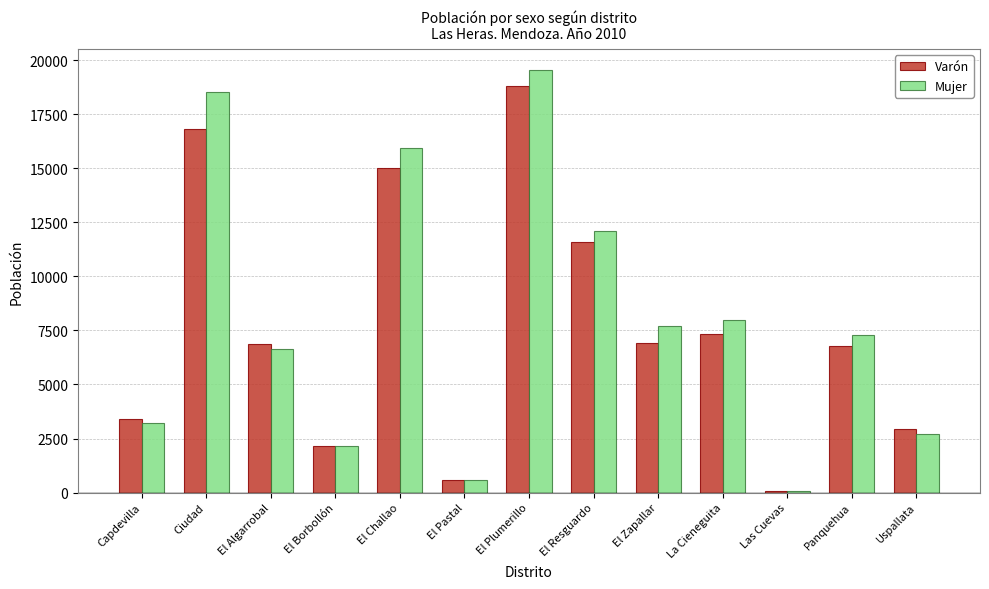

What is the difference between the highest and lowest values at La Cieneguita?

645